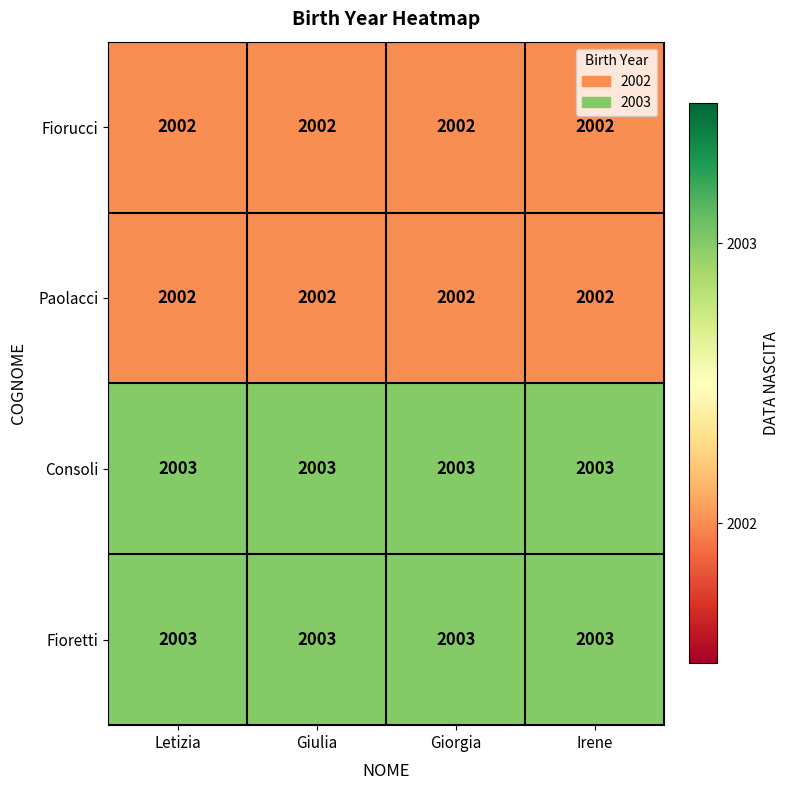

What is the sum of all Consoli values?

8012